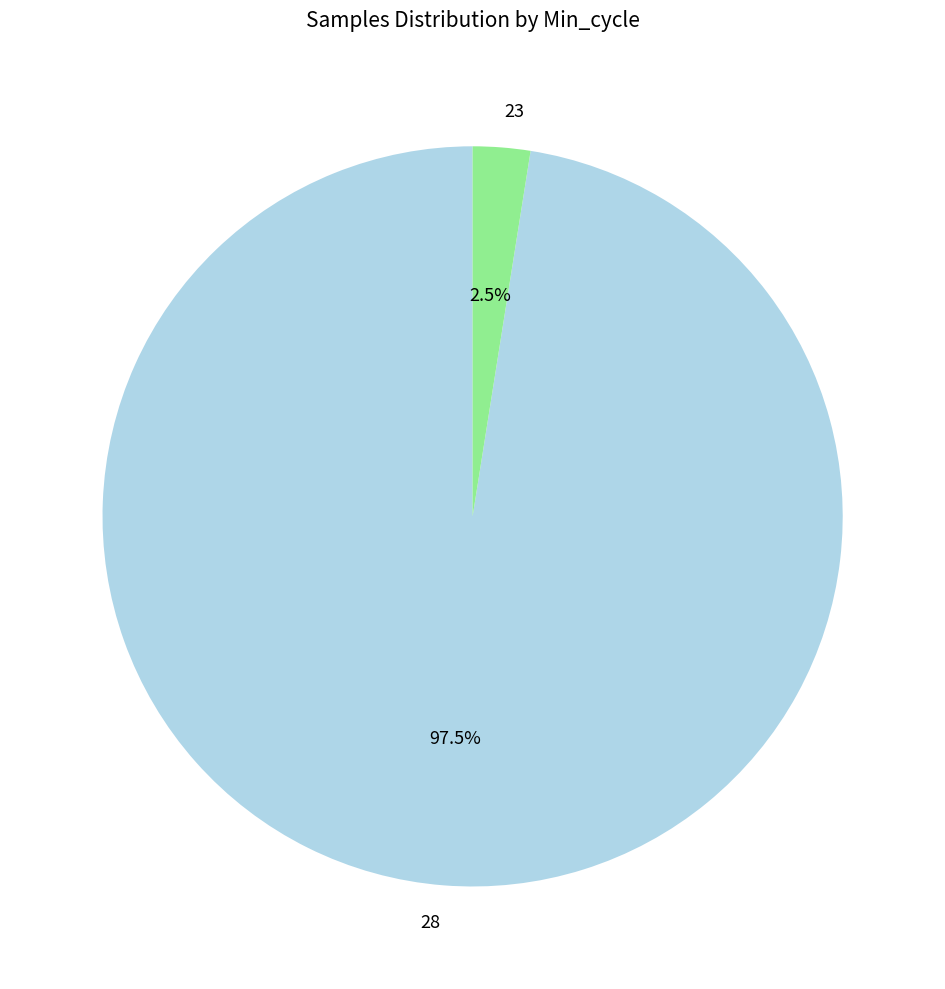

Between 23 and 28, which is larger?

28